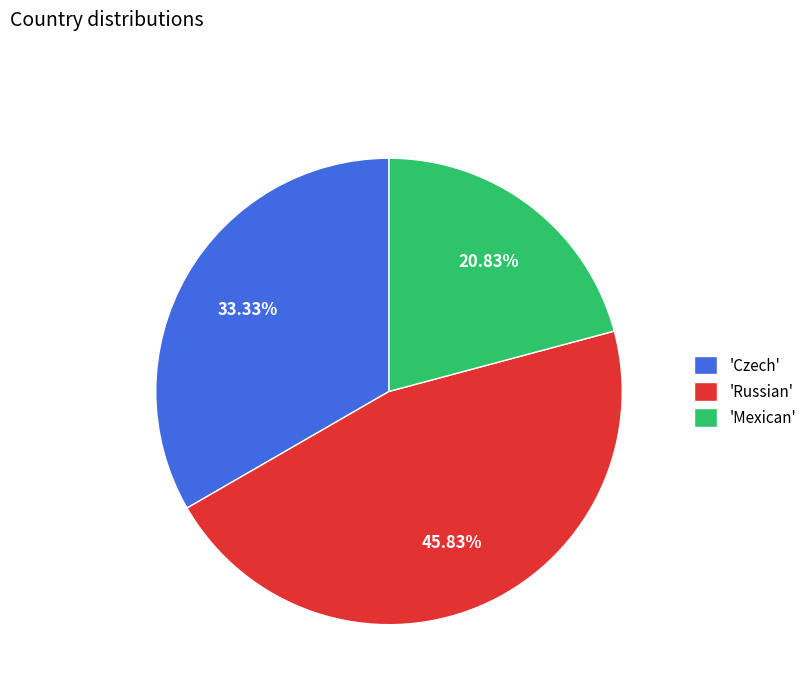

Which category has the smallest portion of the pie?

'Mexican'